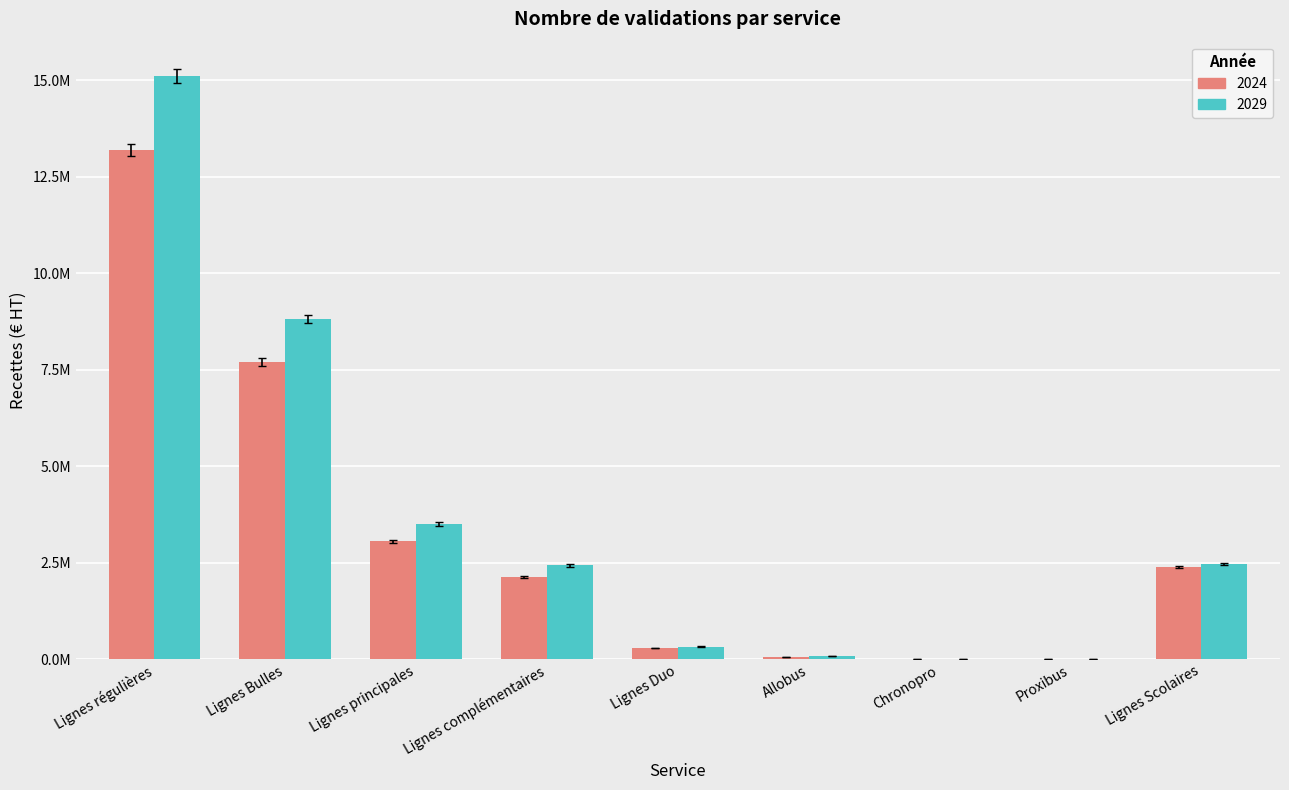

What is the sum of the 2029 values at Lignes Scolaires and Allobus?

2586298.9